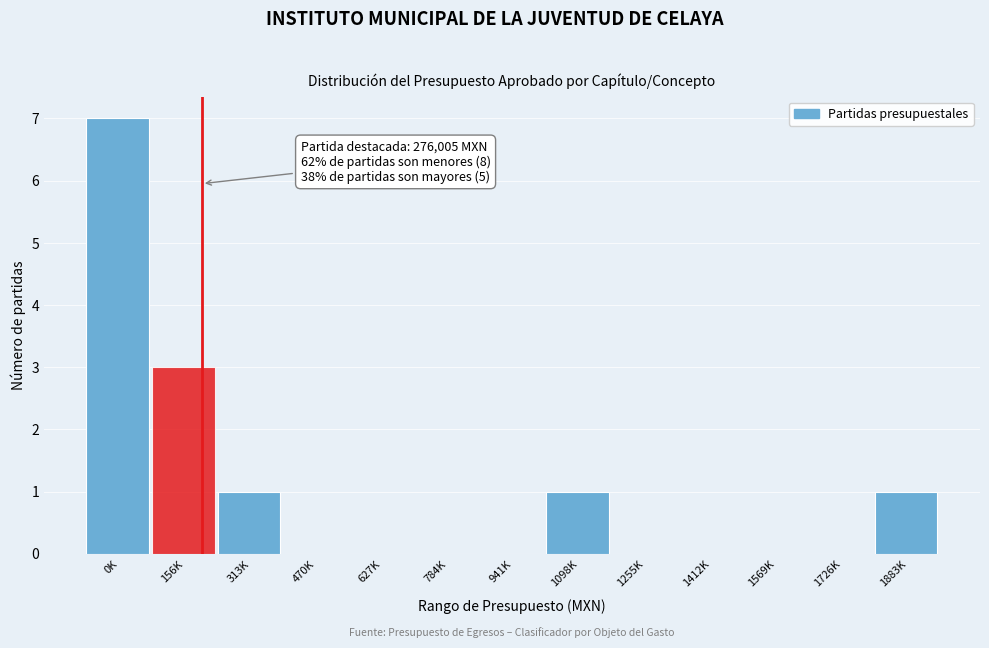

Reading left to right, extract all data points from this chart.

0K=7	156K=3	313K=1	470K=0	627K=0	784K=0	941K=0	1098K=1	1255K=0	1412K=0	1569K=0	1726K=0	1883K=1